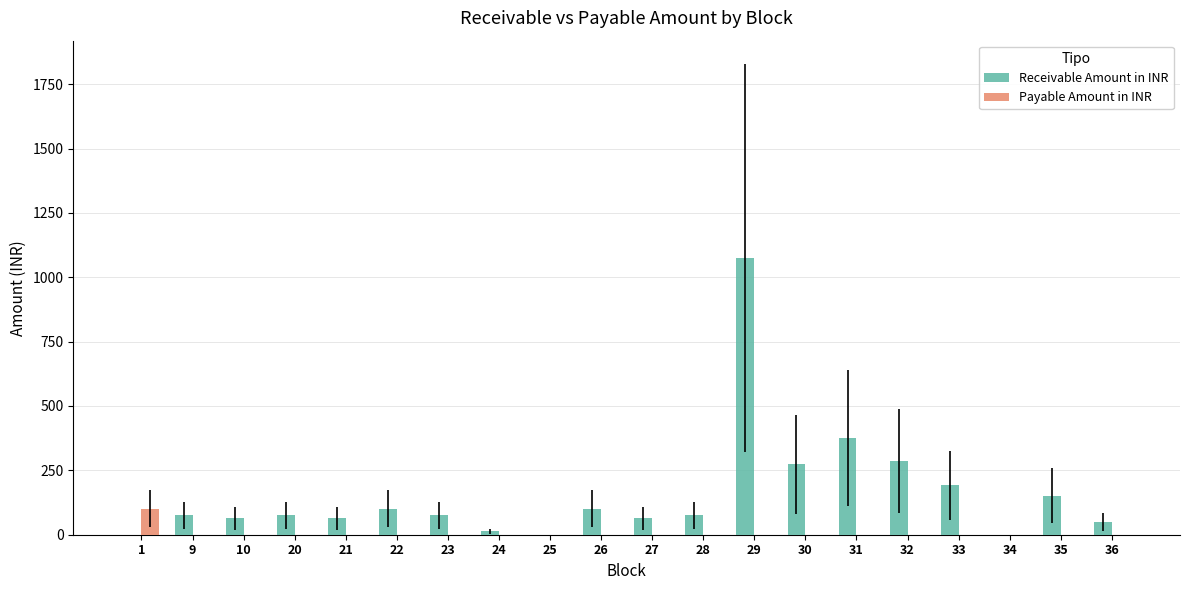

Between 9 and 31, which series saw the biggest shift?

Receivable Amount in INR